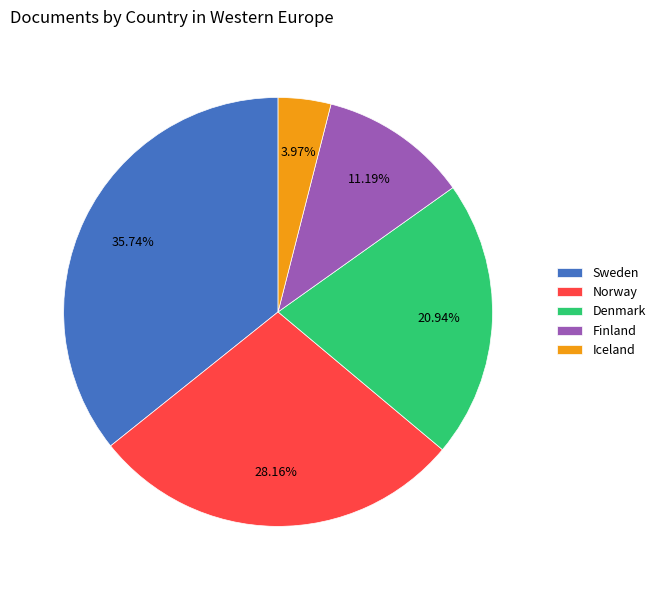

Is it true that Norway is 28% of the pie?

True